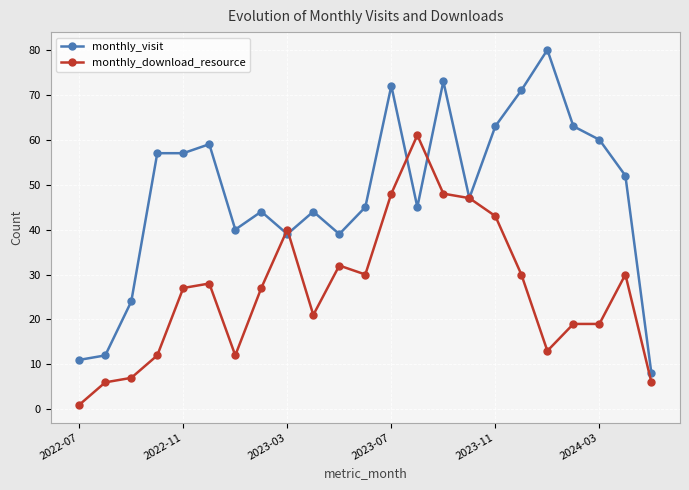

How many data points does each series have?

23